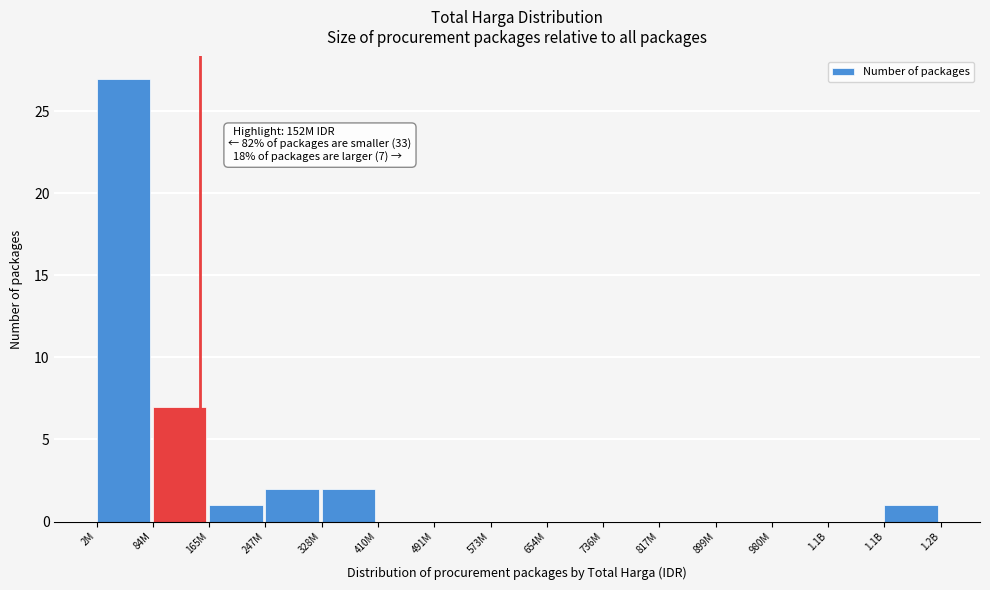

How many data points does each series have?

15